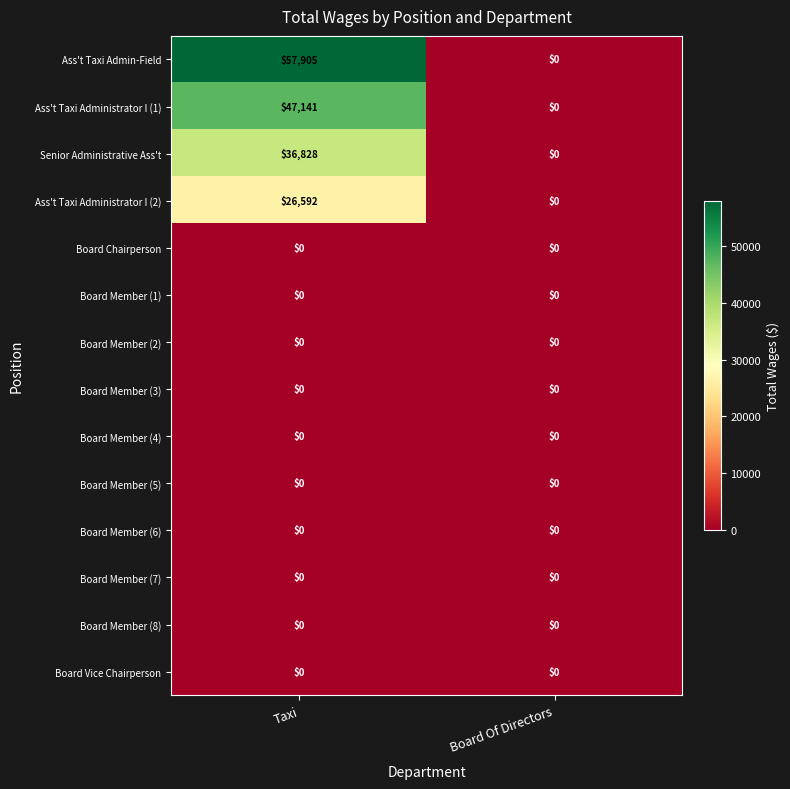

At how many categories does at least one series exceed 16772?

1